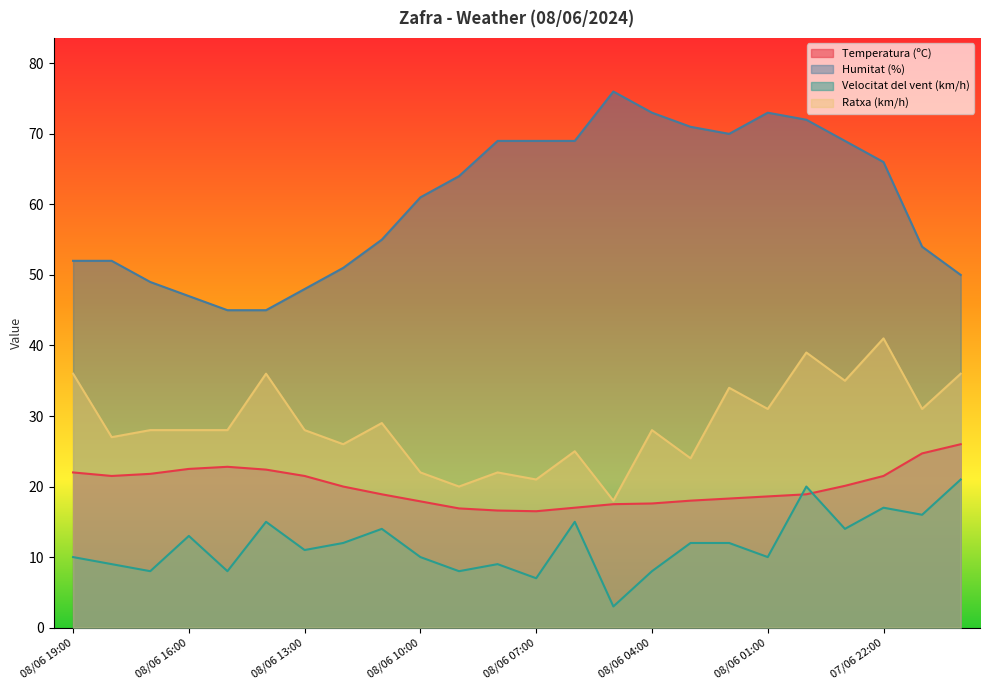

What is the total value across all series at 08/06 09:00?

108.9